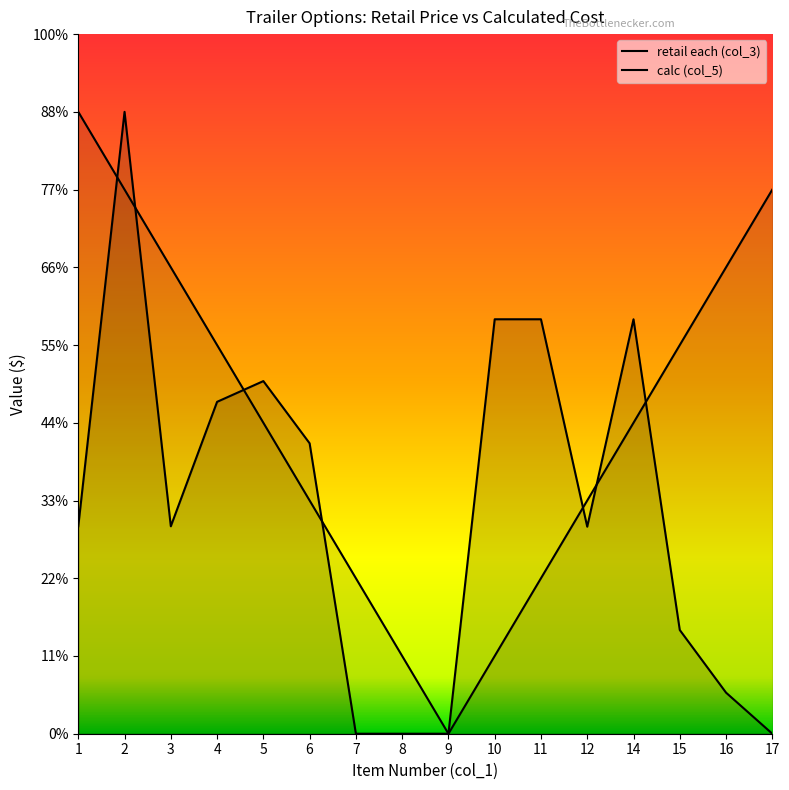

Where does the data first go above 533?

1